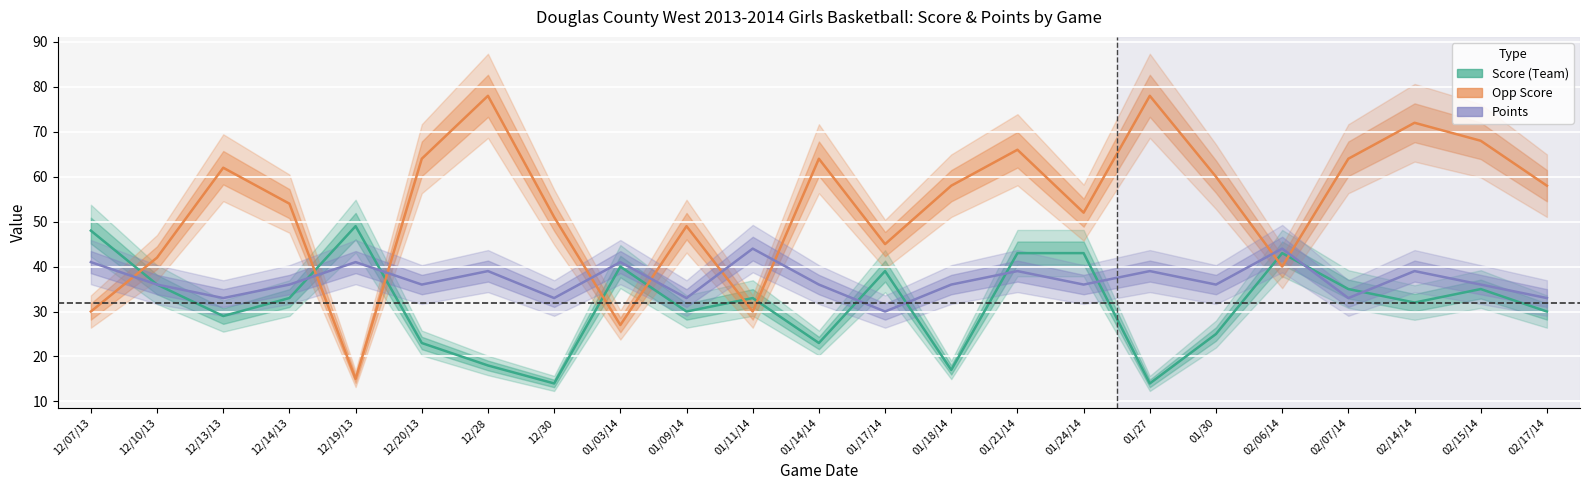

What is the value of the Opp Score point at the 4th from the left?

54